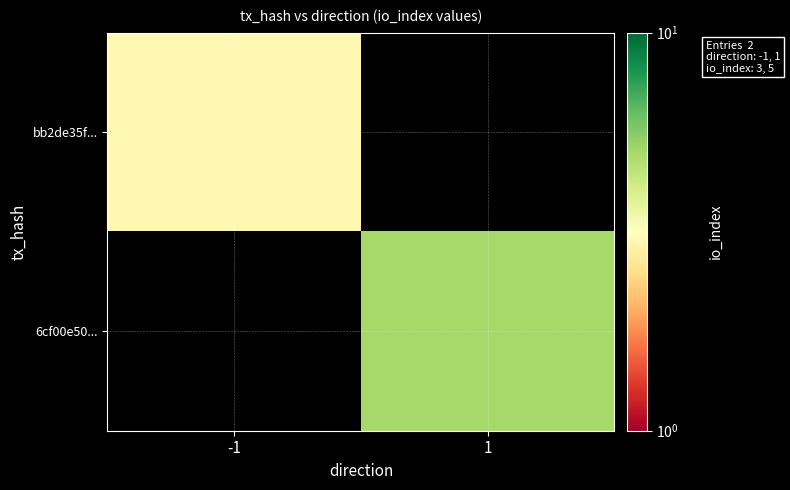

Which series has the largest total across all categories?

6cf00e50...